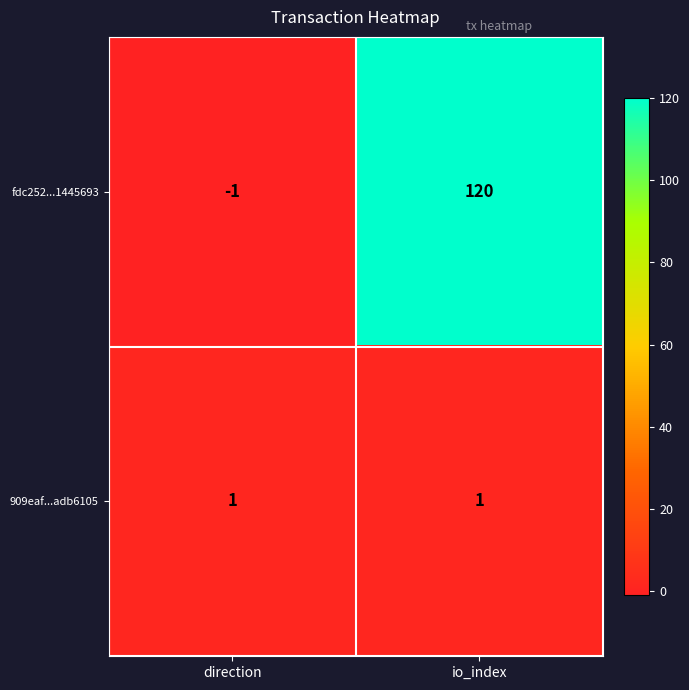

What is the difference between the fdc252...1445693 values at direction and io_index?

121